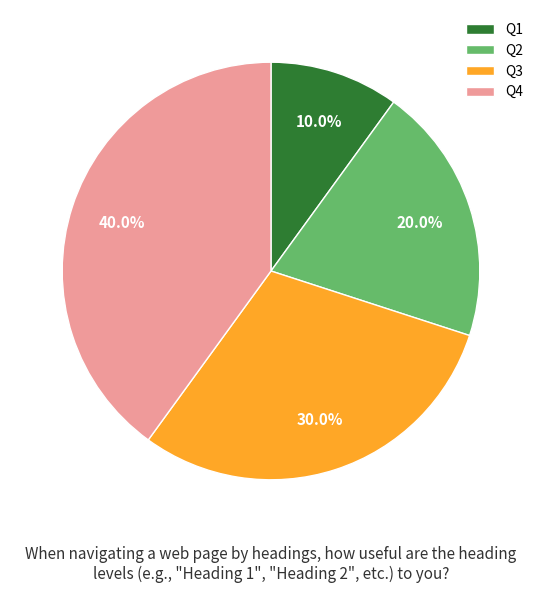

How many segments does this pie chart have?

4